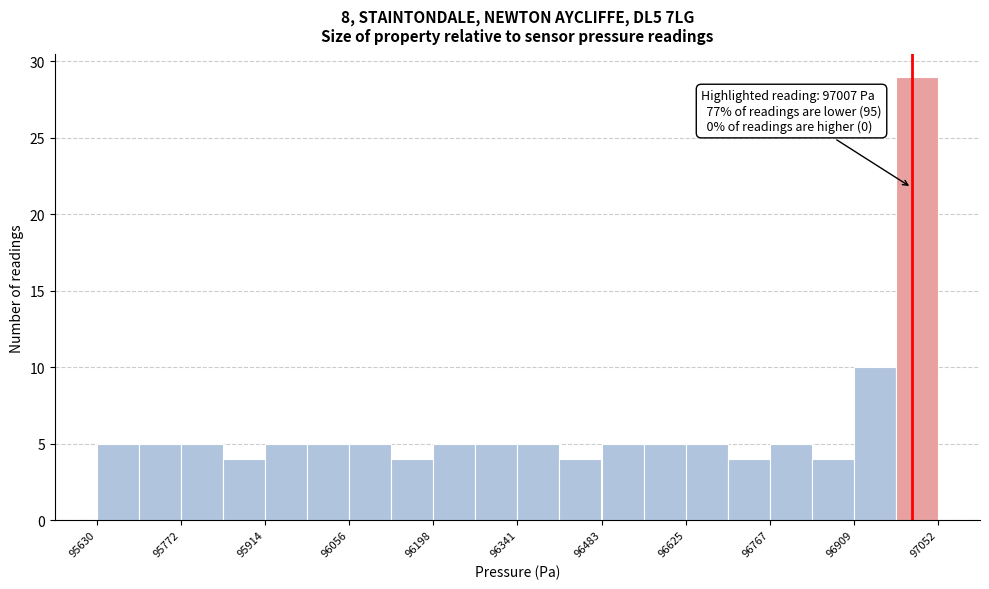

Read against the x-axis, roughly where is the centre of the tallest bar?

97020